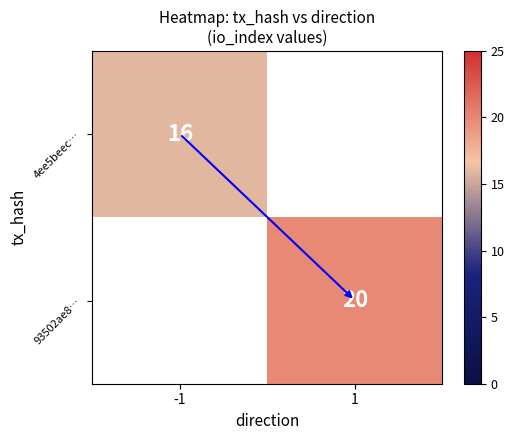

How many distinct data groups are displayed?

2